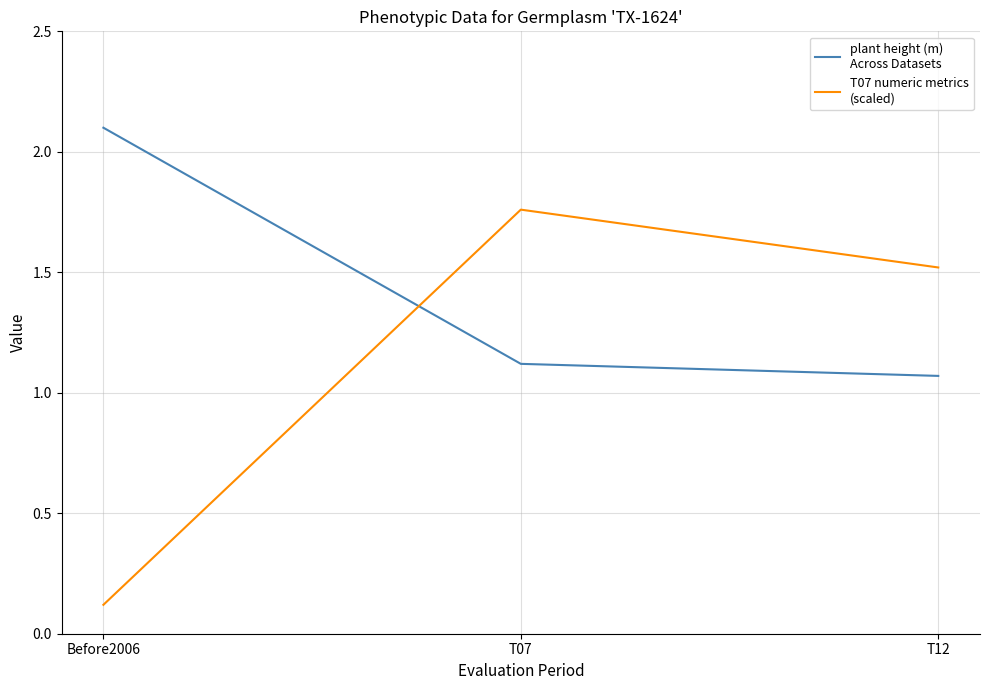

What is the total value across all series at T12?

2.6